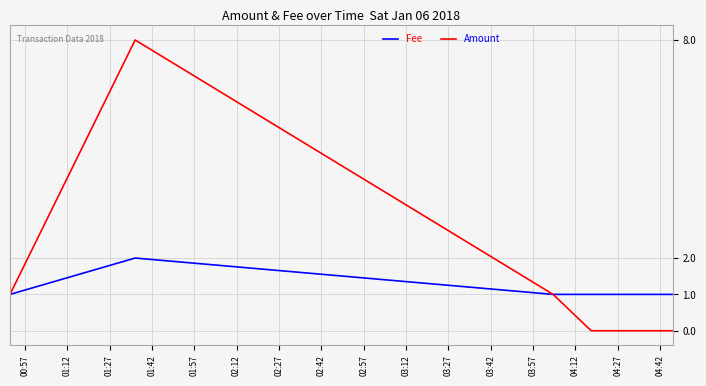

What is the maximum value for Amount?

8